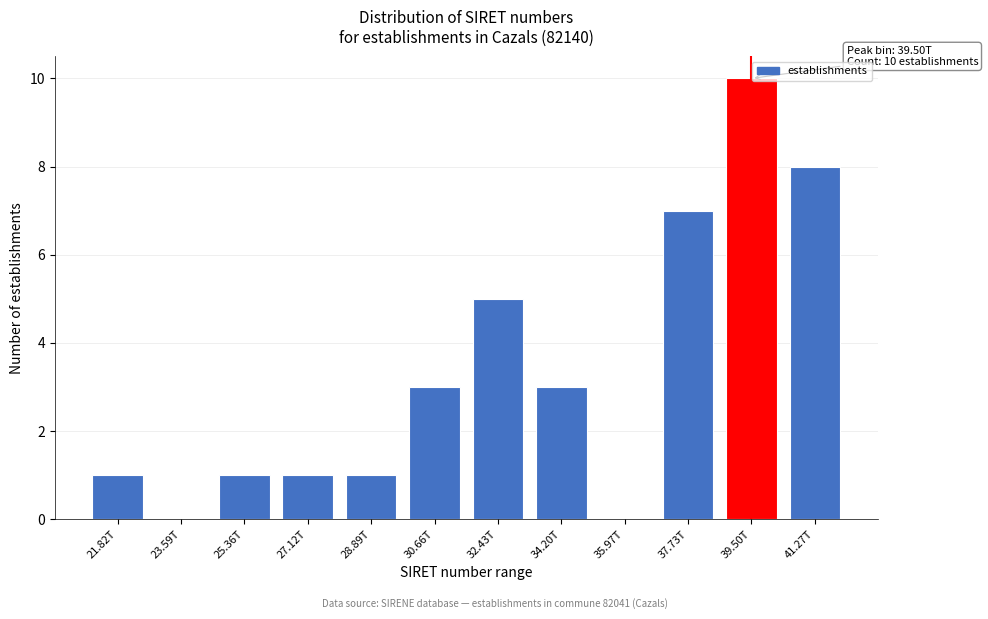

Reading left to right, transcribe all the data shown in this chart.

21.82T=1	23.59T=0	25.36T=1	27.12T=1	28.89T=1	30.66T=3	32.43T=5	34.20T=3	35.97T=0	37.73T=7	39.50T=10	41.27T=8